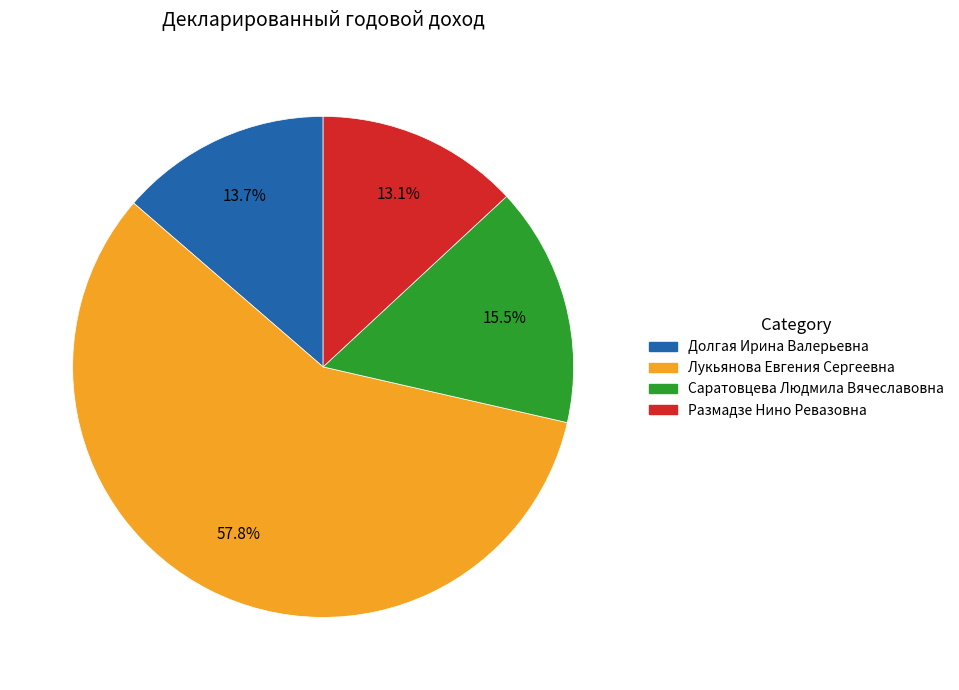

What percentage is NOT represented by Размадзе Нино Ревазовна?

86.9%